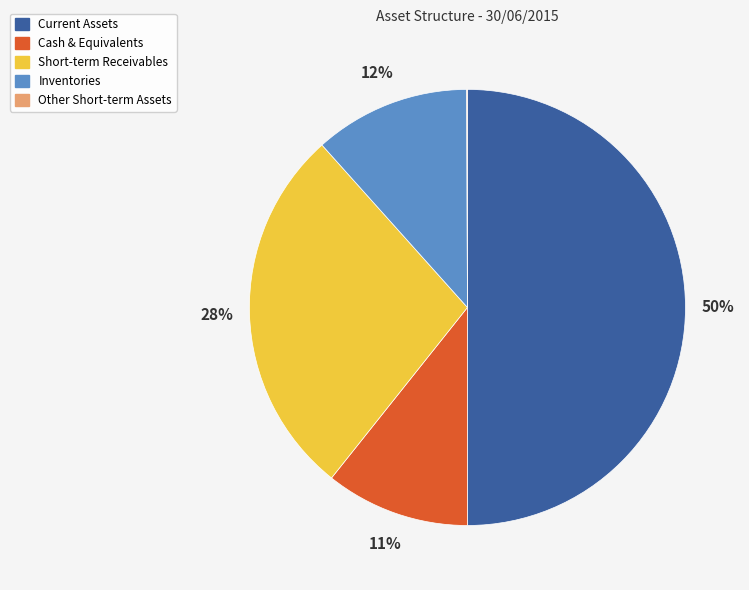

Is it true that Short-term Receivables is 28% of the pie?

True